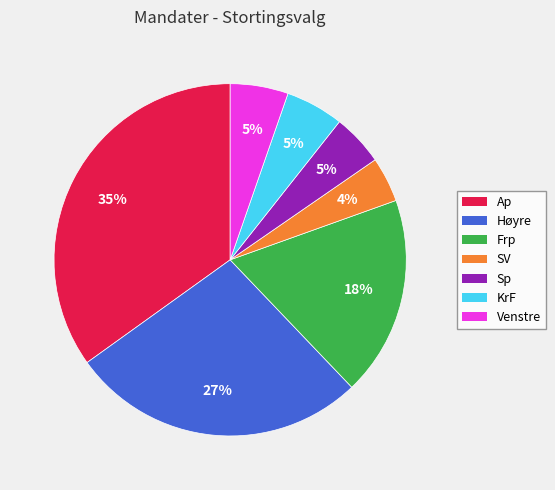

Which slice is the smallest?

SV